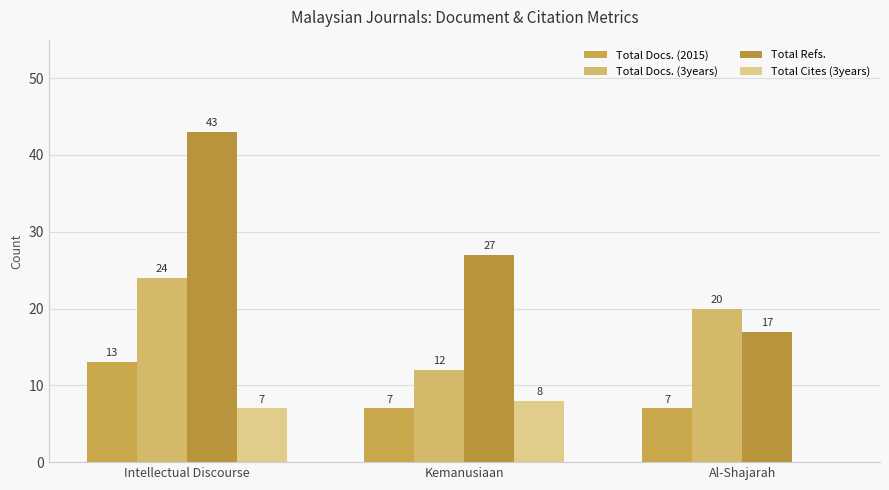

Is it true that Total Docs. (2015) equals 7 at Kemanusiaan?

True